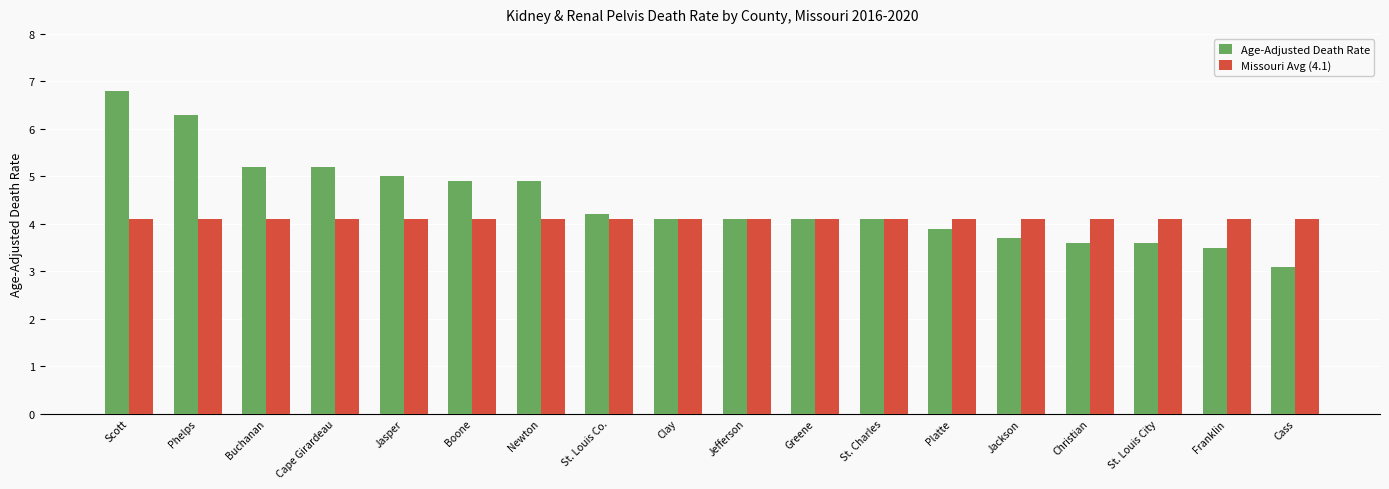

What is the sum of all Missouri Avg (4.1) values?

73.8